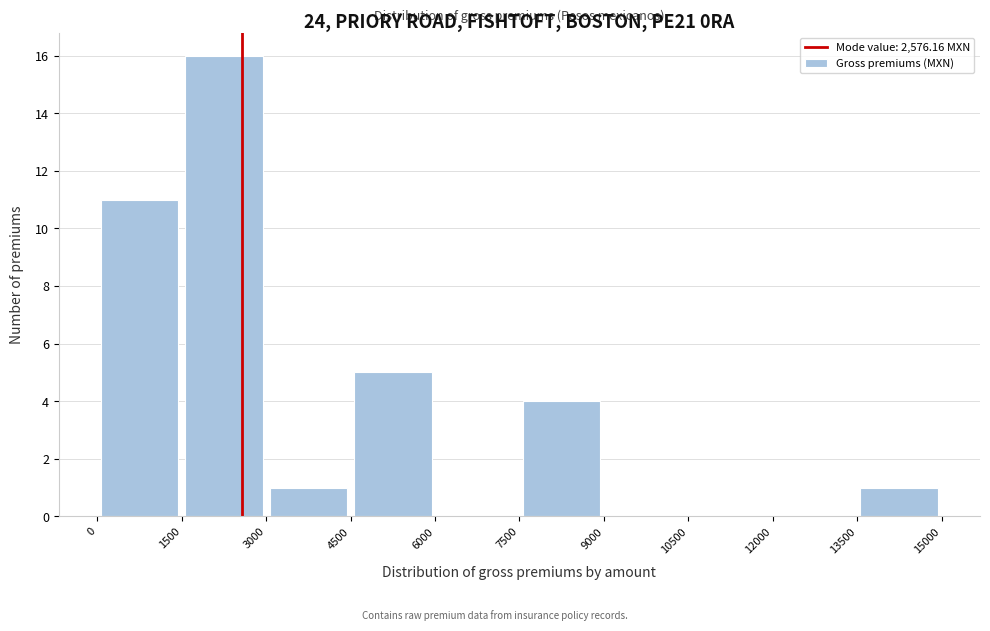

Over which range of the x-axis is the bar tallest?

1500 to 3000